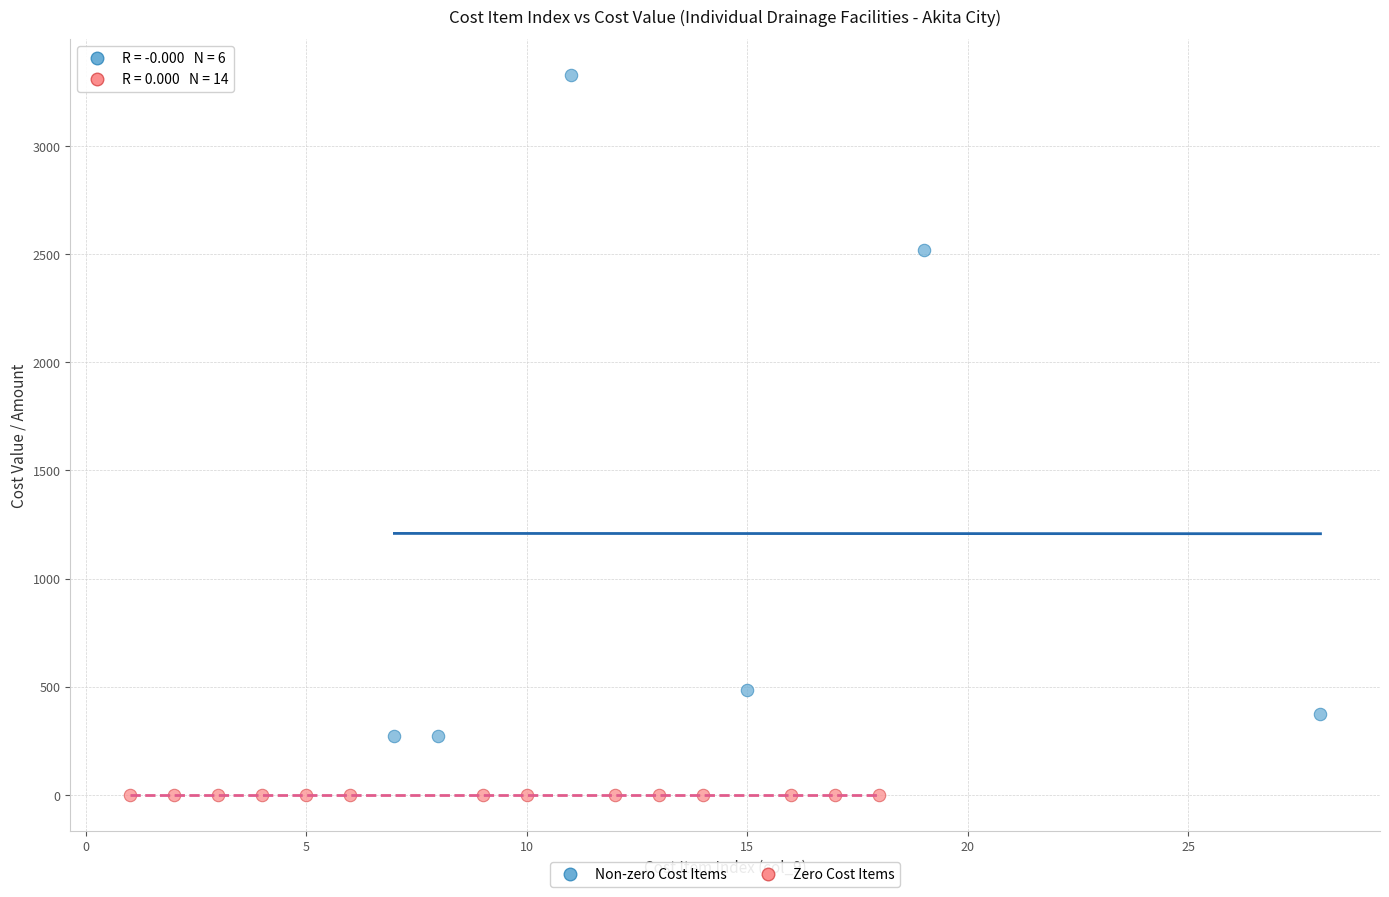

Which series contains the highest Y value?

Non-zero Cost Items